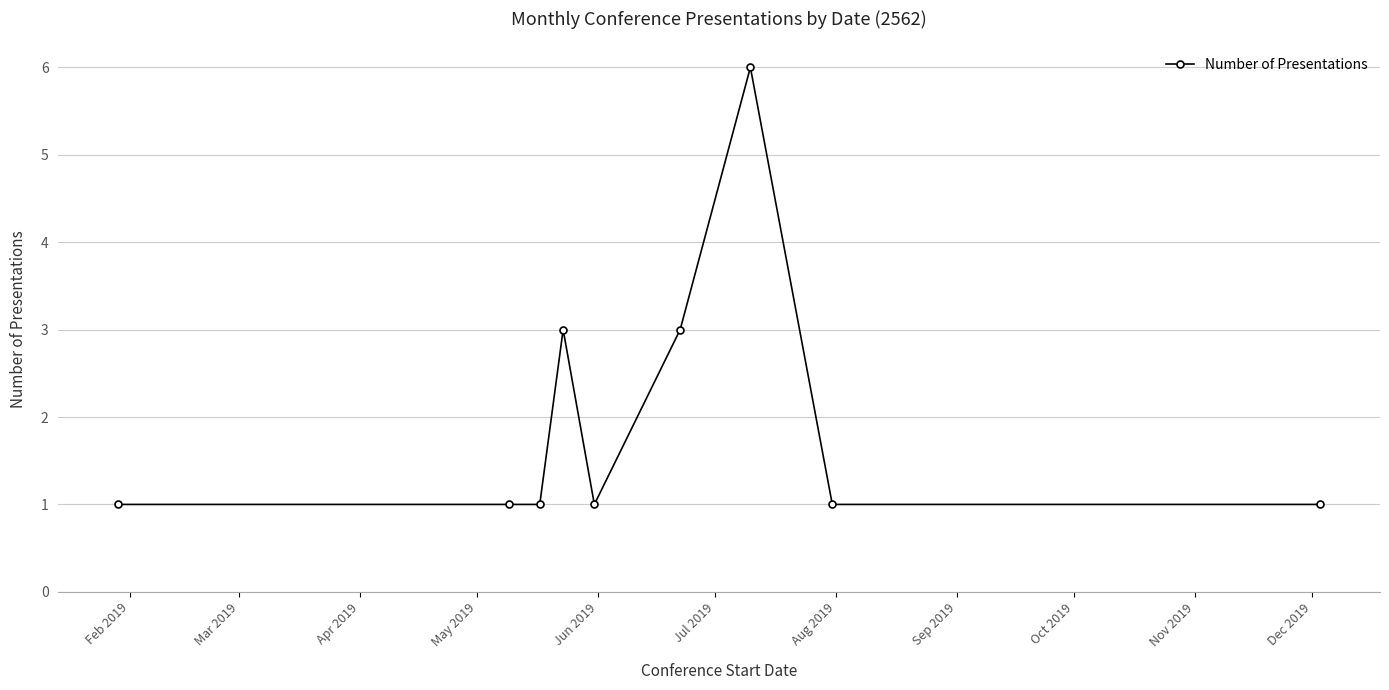

True or false: the data has more than 0 interior local peaks.

True